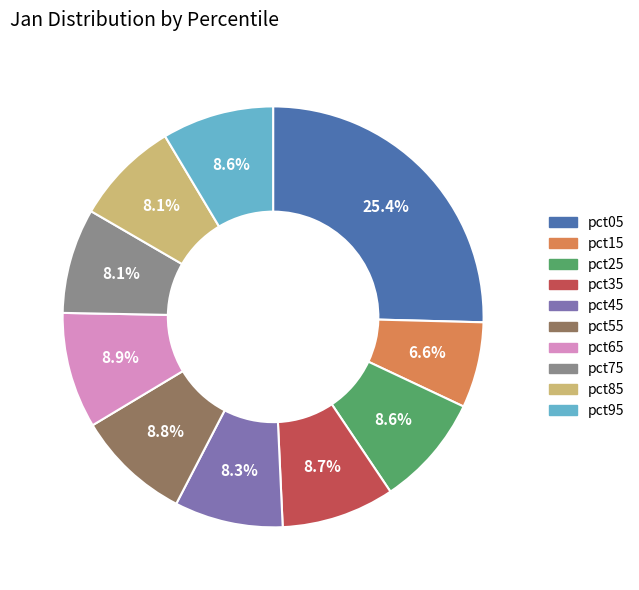

To the nearest percent, what is the combined percentage of pct45 and pct15?

15%